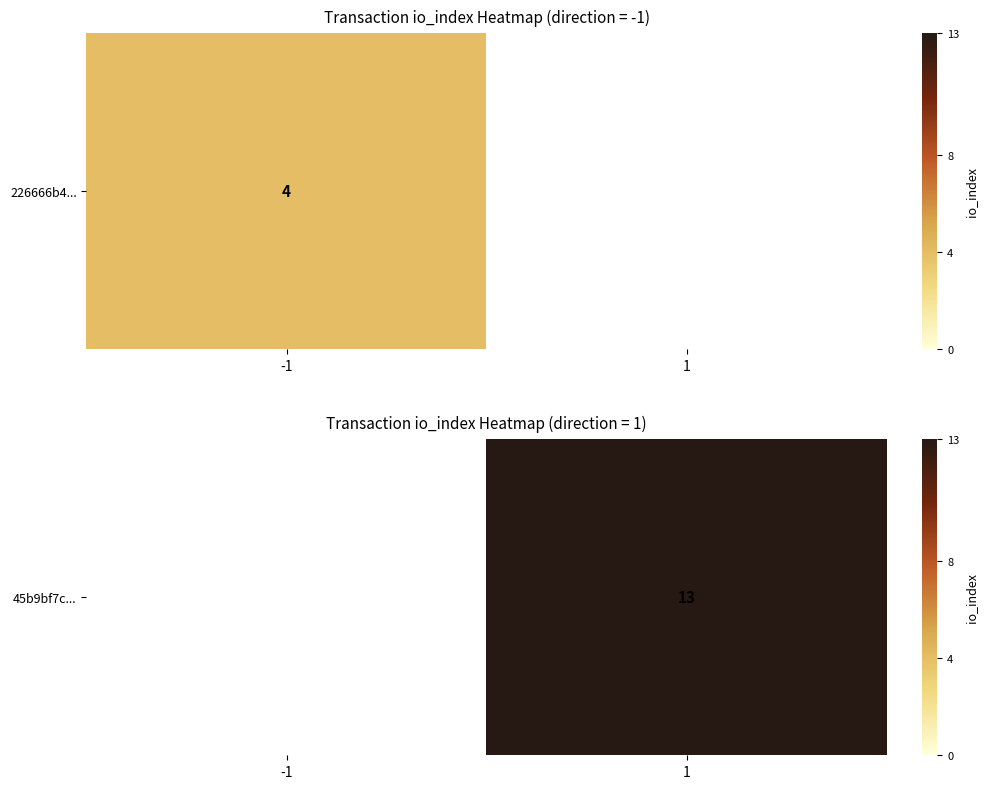

How many distinct data groups are displayed?

1